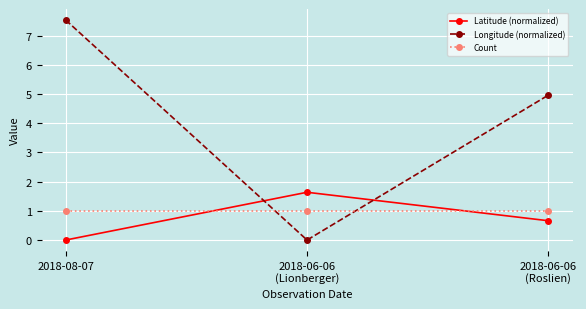

Rank the series by their maximum value, from highest to lowest.

Longitude (normalized), Latitude (normalized), Count